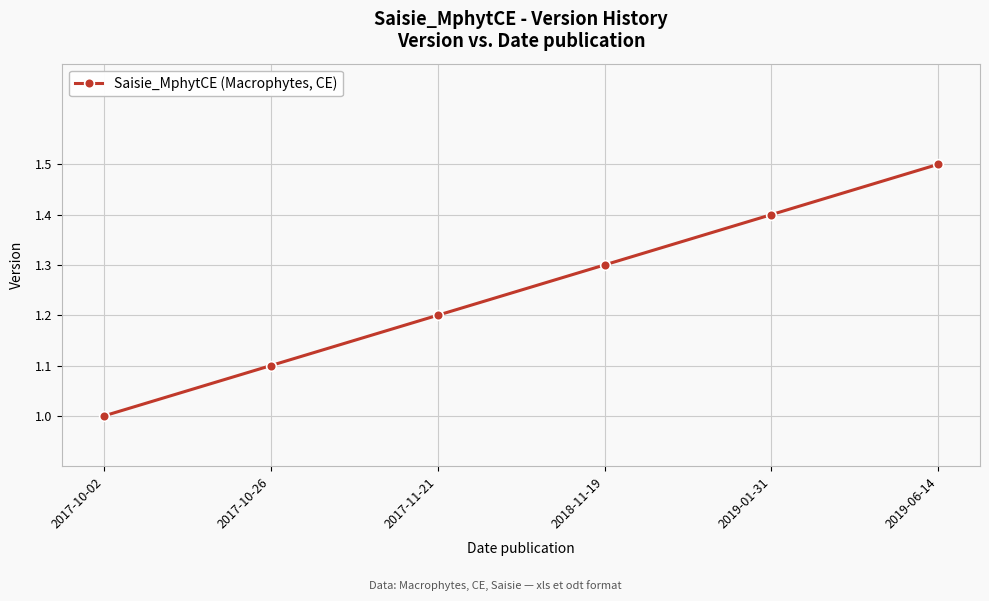

The value at 2017-10-02 is 1.0. True or false?

True